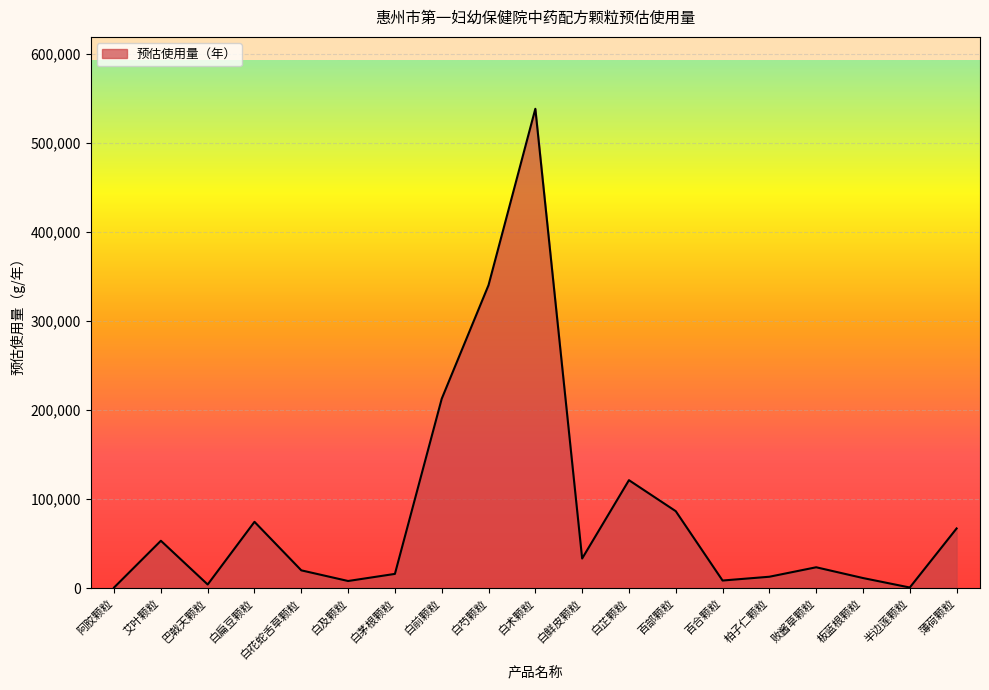

What is the average value?

85942